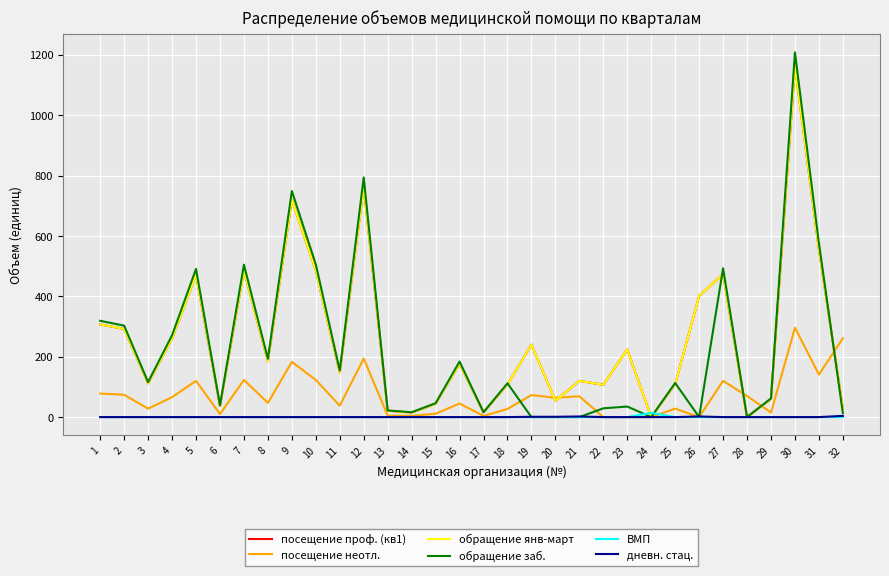

At which label does обращение янв-март reach its minimum?

24